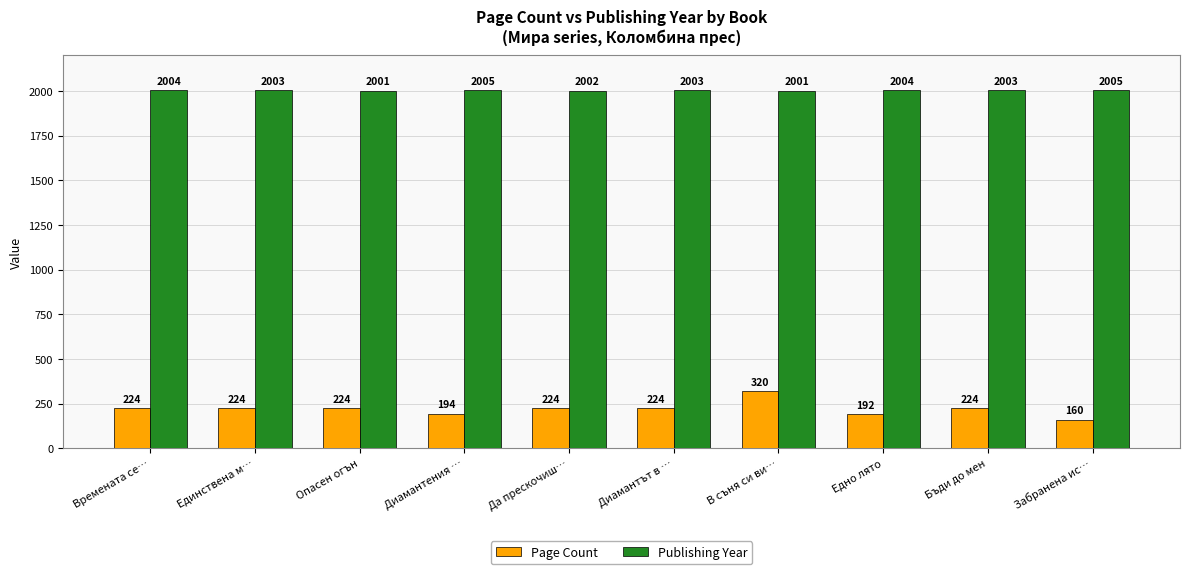

Rank the series at Опасен огън from lowest to highest value.

Page Count, Publishing Year